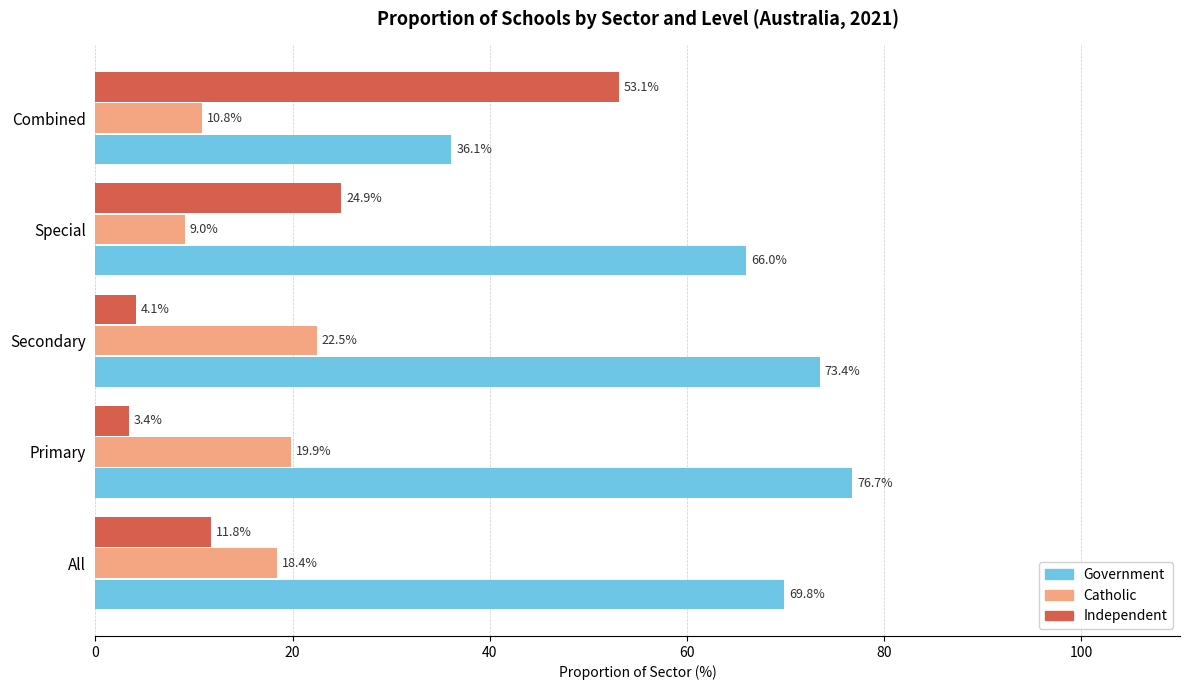

Which series has the widest spread of values?

Independent